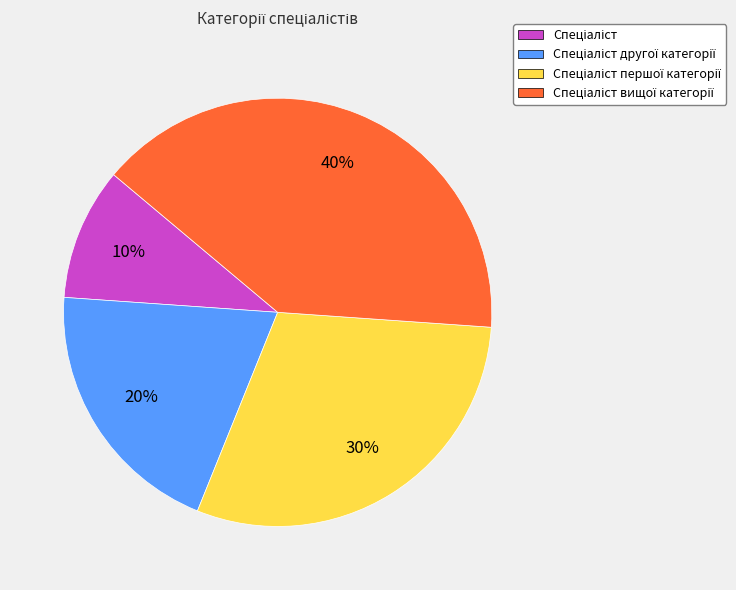

To the nearest percent, what is the difference between the largest and smallest slice percentages?

30%